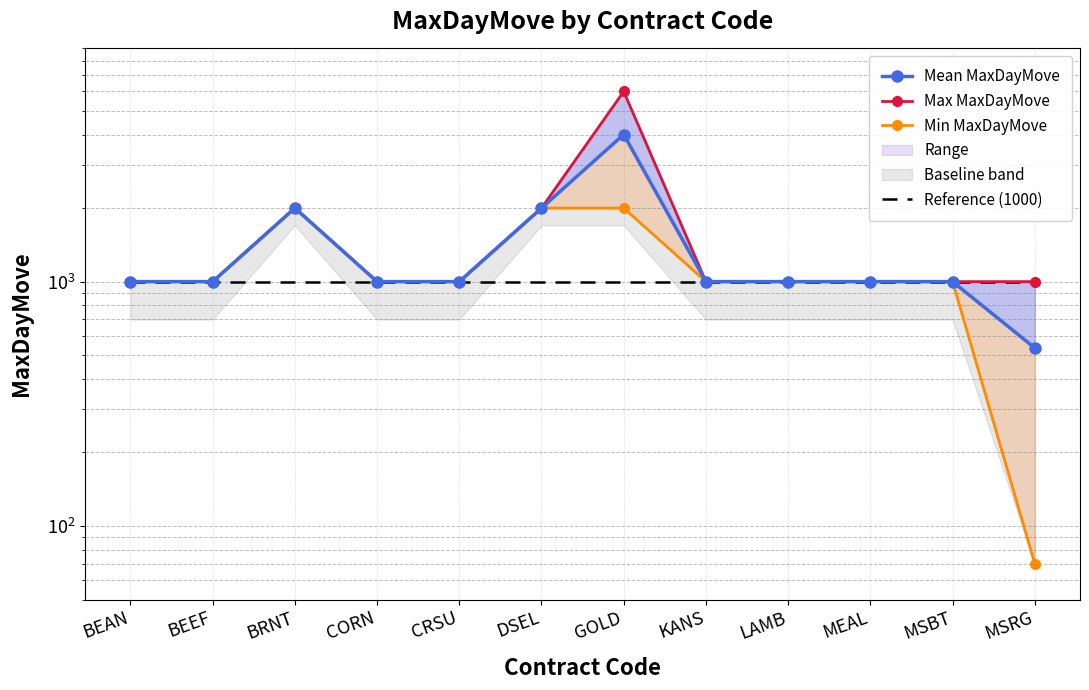

At LAMB, list the series in order from smallest to largest.

Mean MaxDayMove, Max MaxDayMove, Min MaxDayMove, Reference (1000)